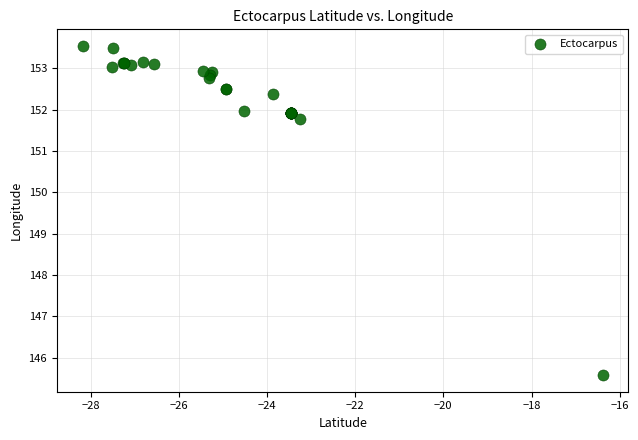

What Y value in the scatter plot is closest to 149?

151.8